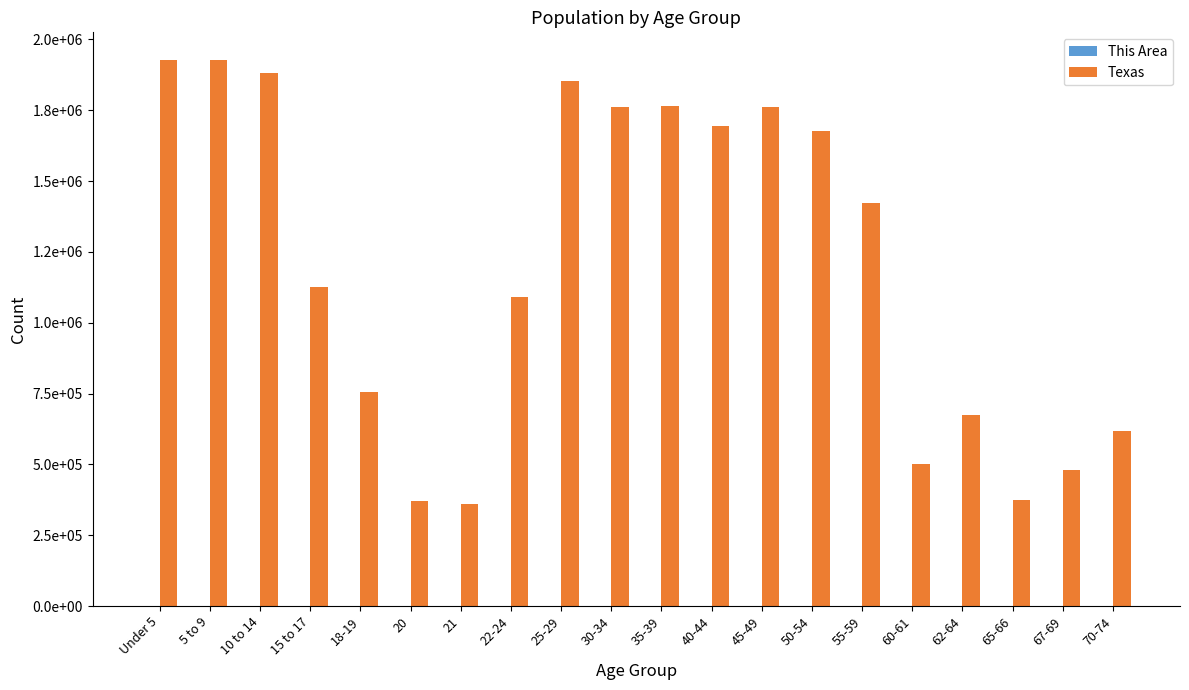

Are the bars grouped side by side (vs. stacked)?

Yes